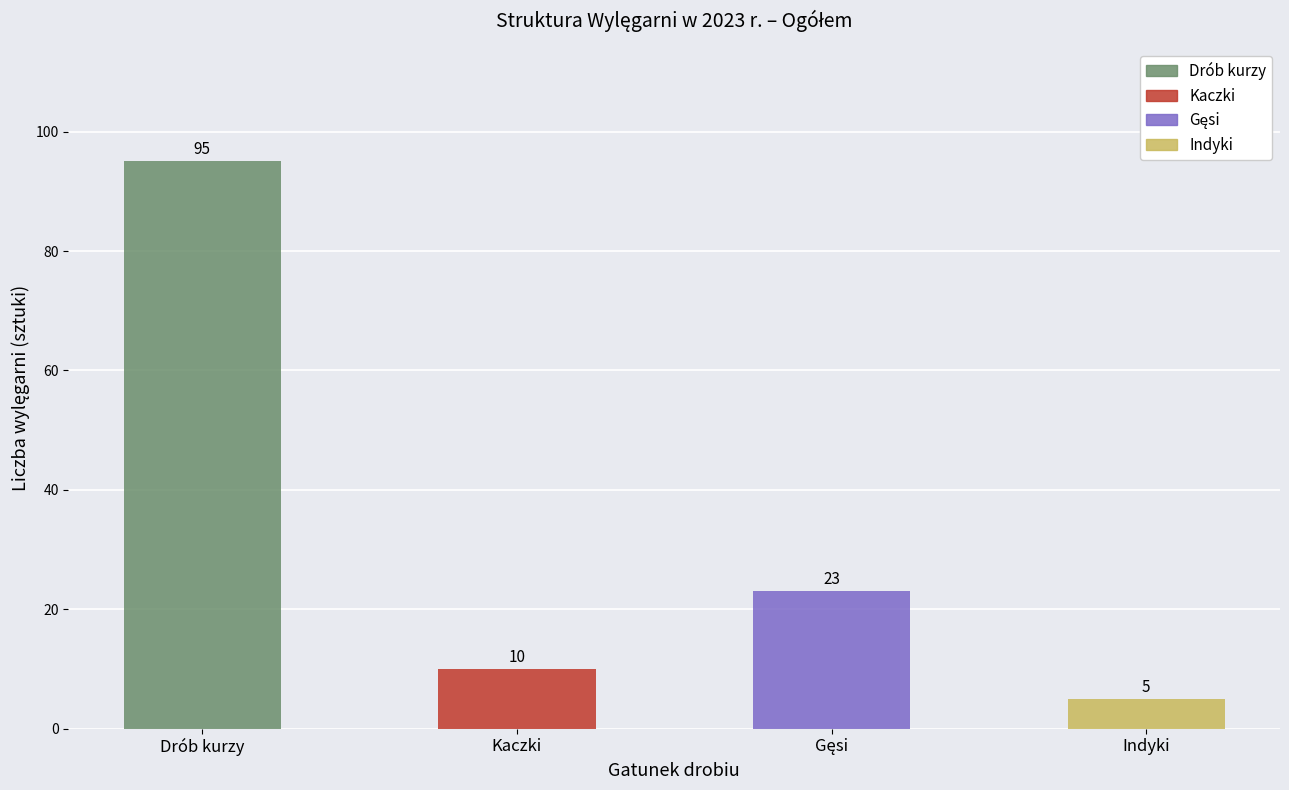

What is the average value?

33